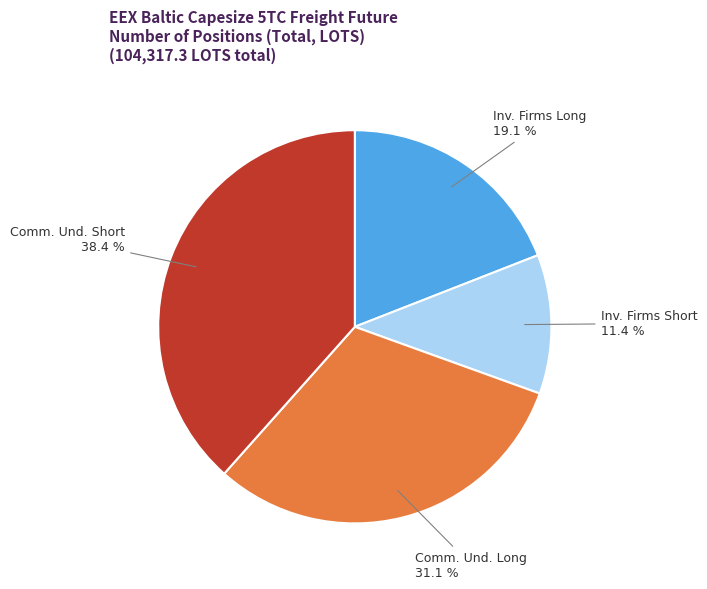

How much of the chart is everything except Inv. Firms Short?

88.6%